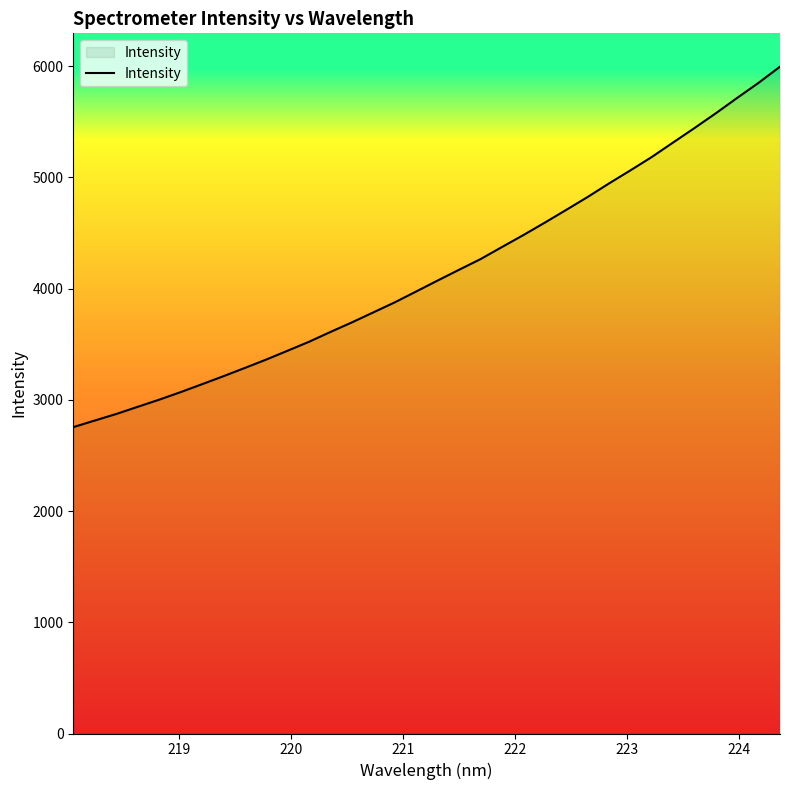

What is the difference between the maximum and minimum values?

3240.6